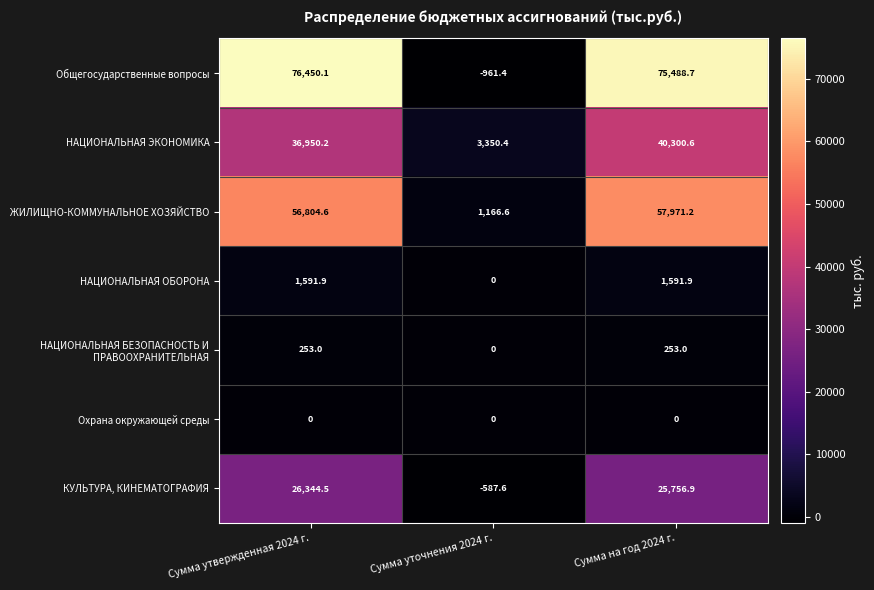

Which category has the lowest value across all series?

Сумма уточнения 2024 г.